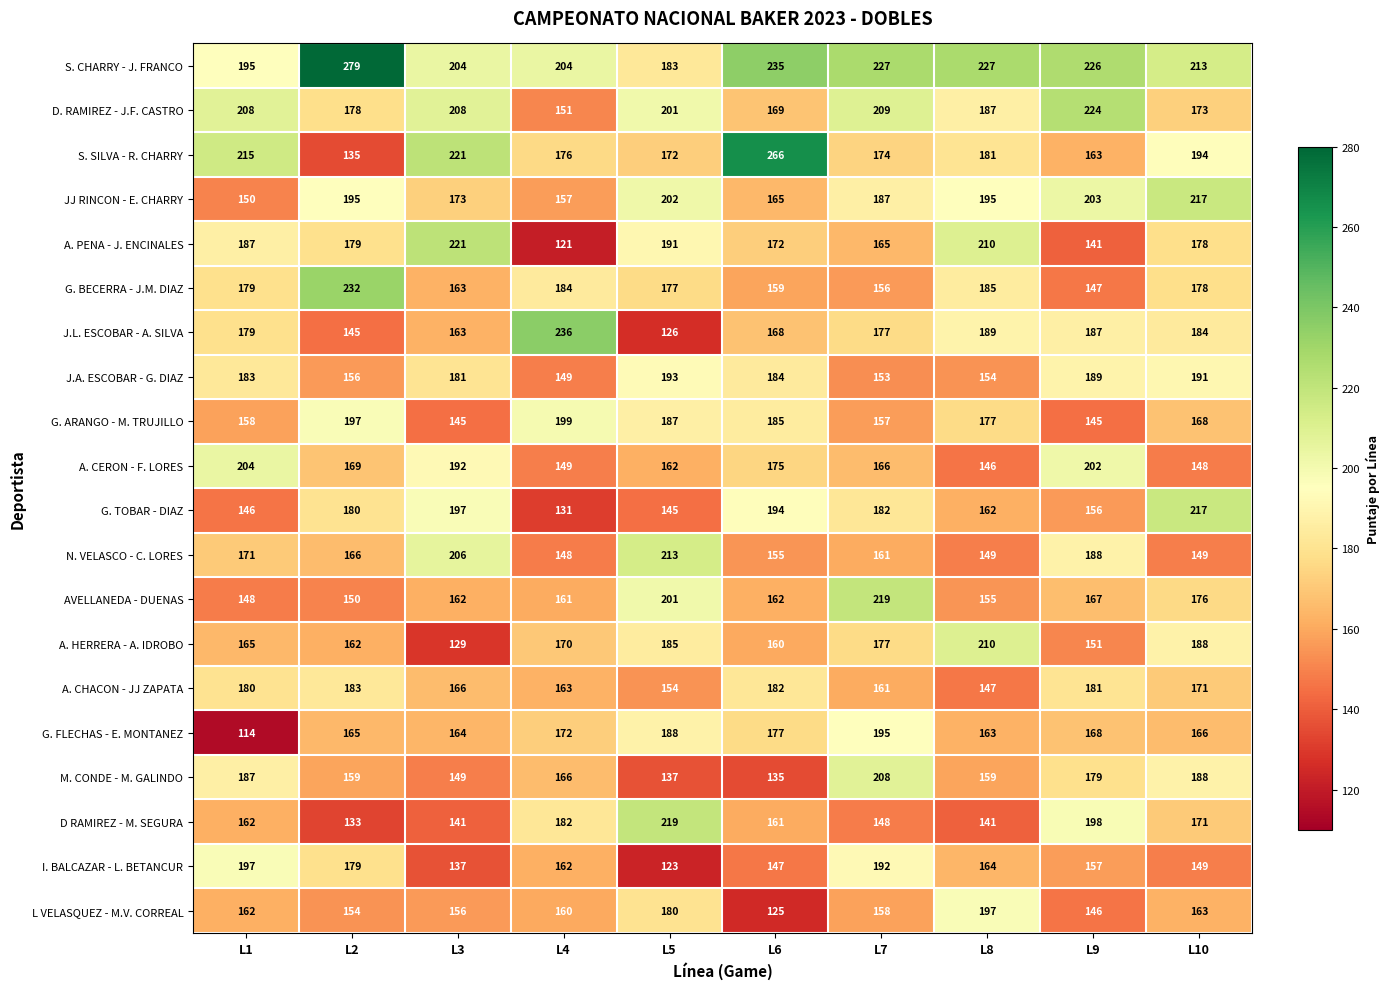

What is the sum of the A. CERON - F. LORES values at L3 and L7?

358